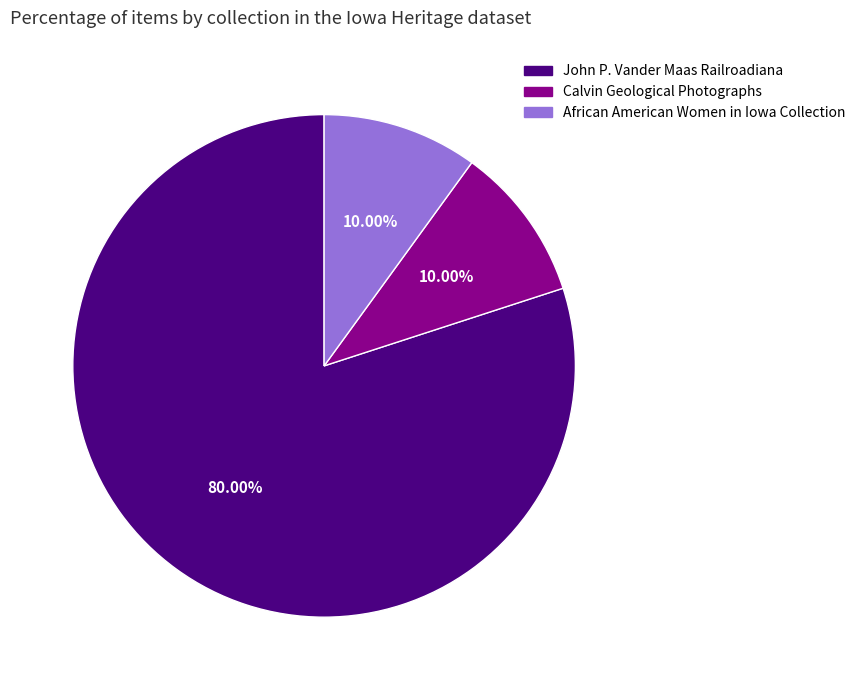

Does any single category account for the majority?

Yes